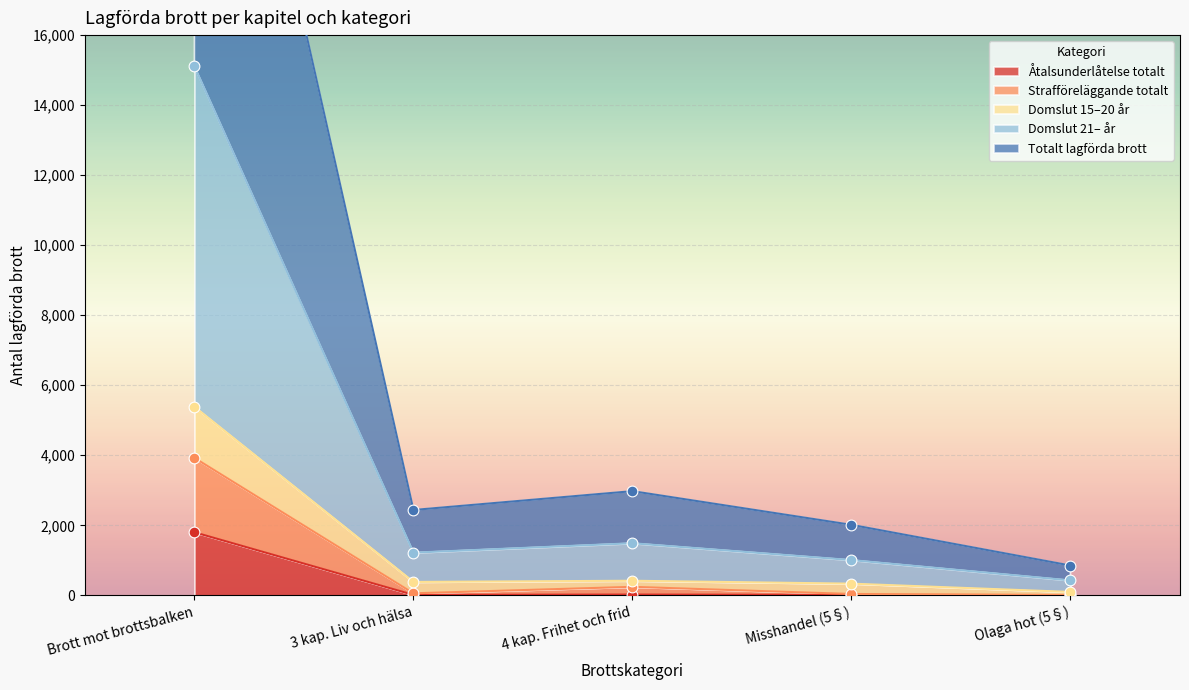

At which label does Åtalsunderlåtelse totalt reach its peak?

Brott mot brottsbalken